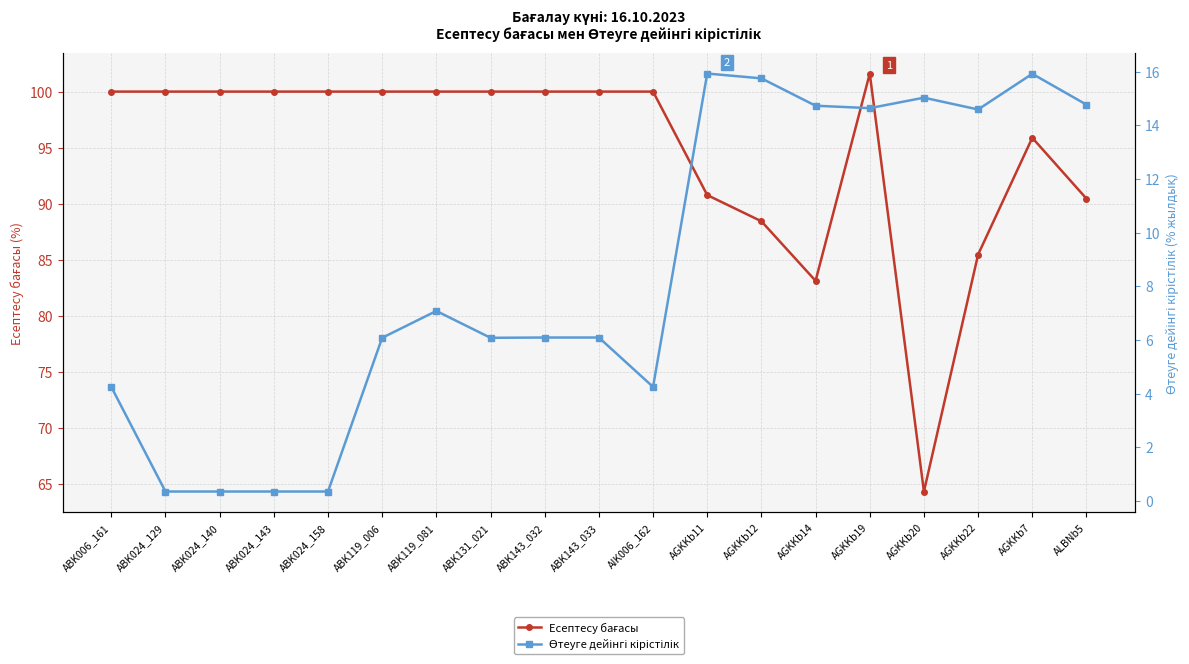

Count the number of data series in this chart.

2